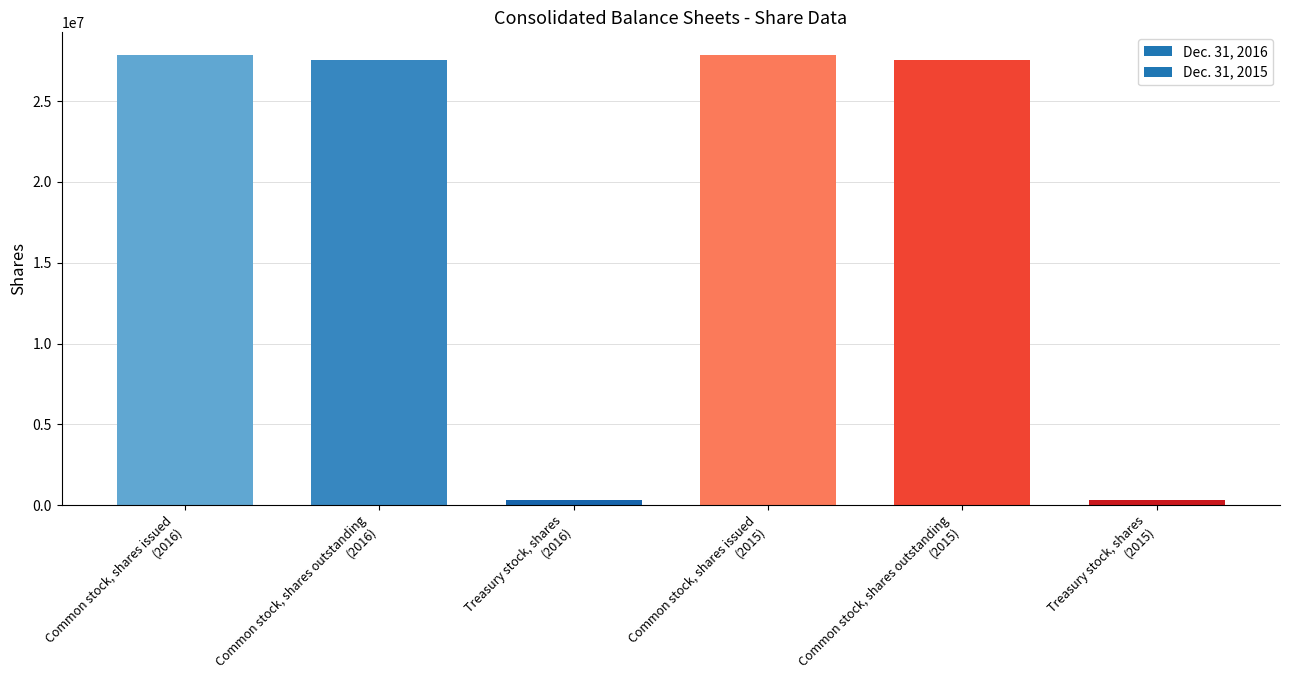

What is the value of the 5th bar from the left?

27560920